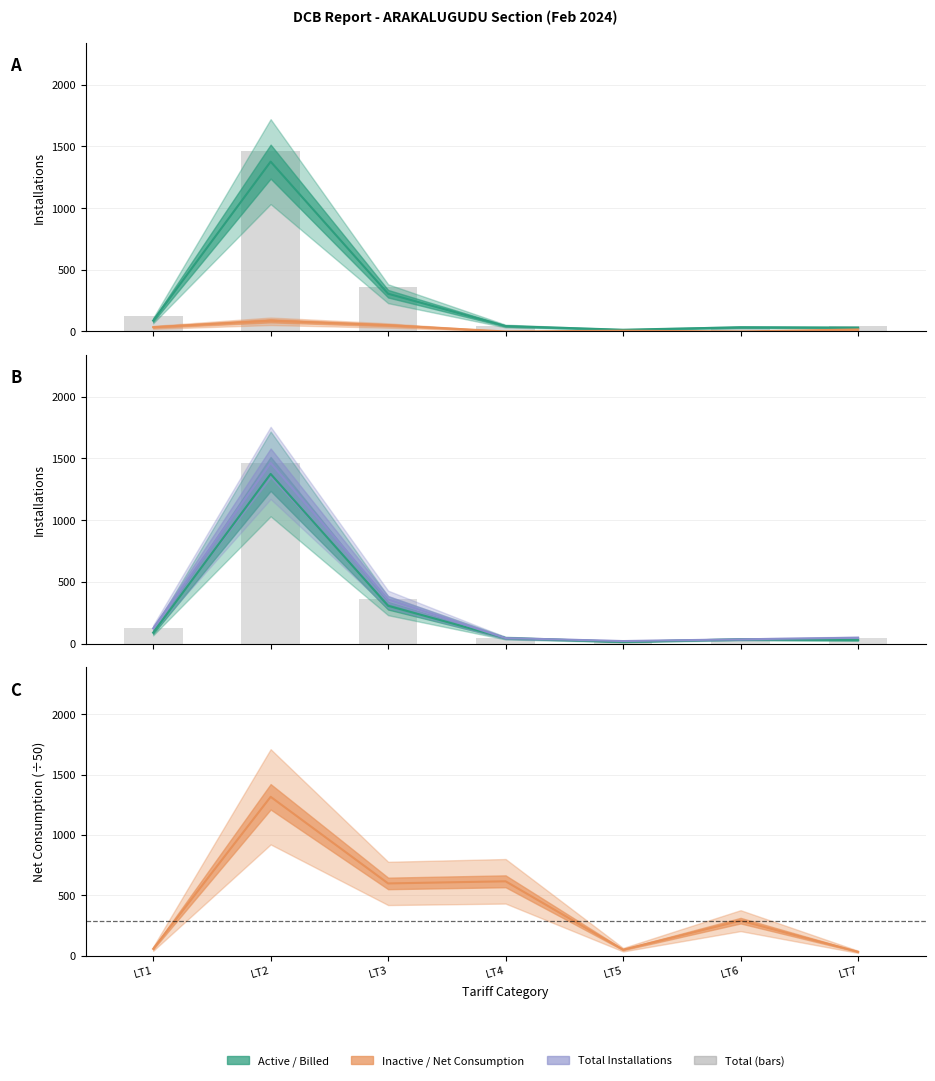

The value at LT7 is 81. True or false?

False